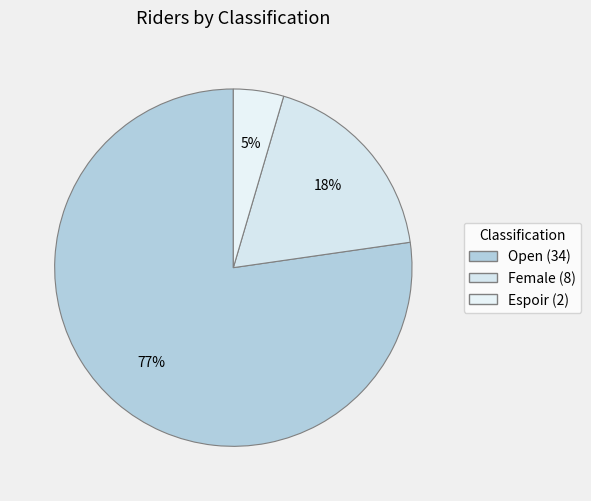

How many segments does this pie chart have?

3